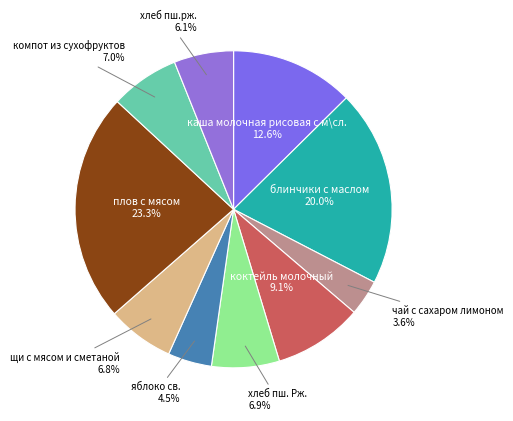

What percentage is the хлеб пш. Рж. slice, to the nearest percent?

7%